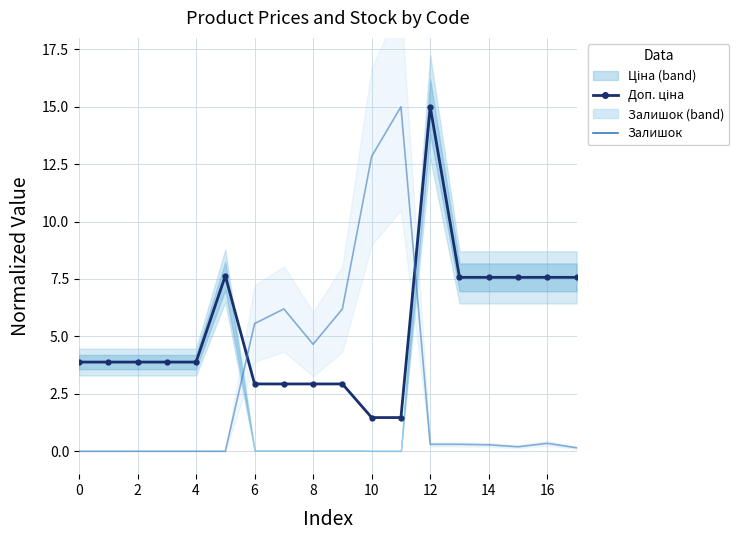

Rank the series by their average value, from lowest to highest.

Залишок, Доп. ціна